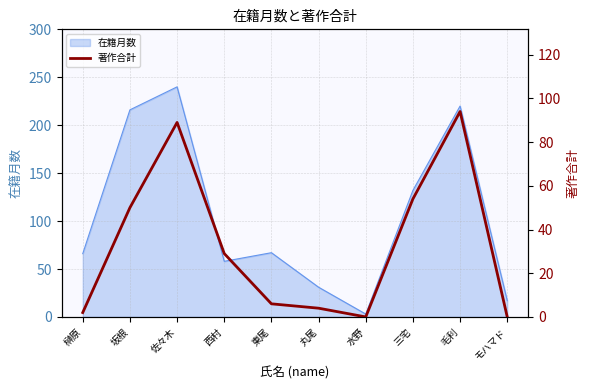

The 在籍月数 series shows 89 at 東尾. True or false?

False